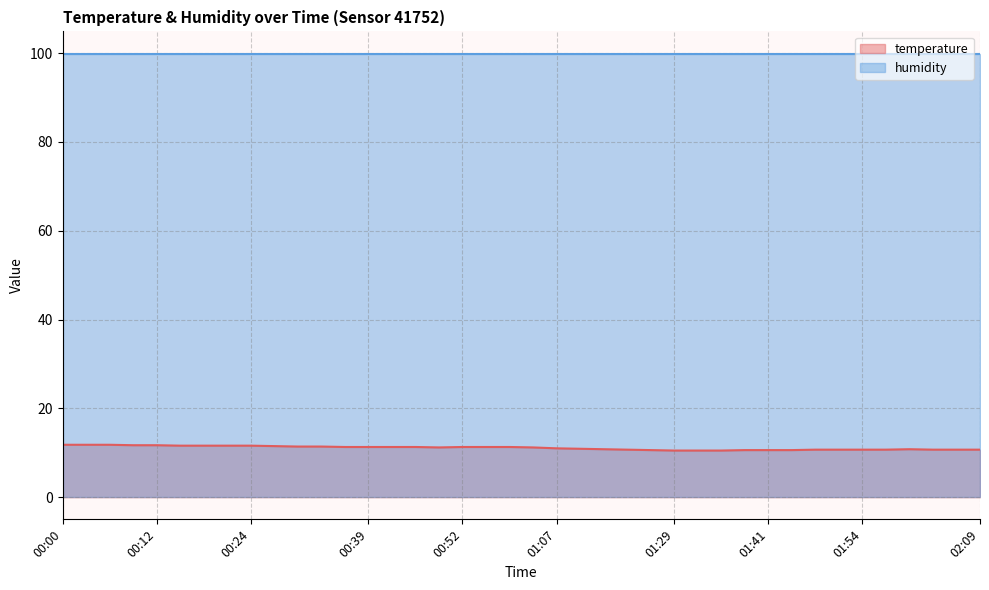

What is the smallest value displayed?

10.5